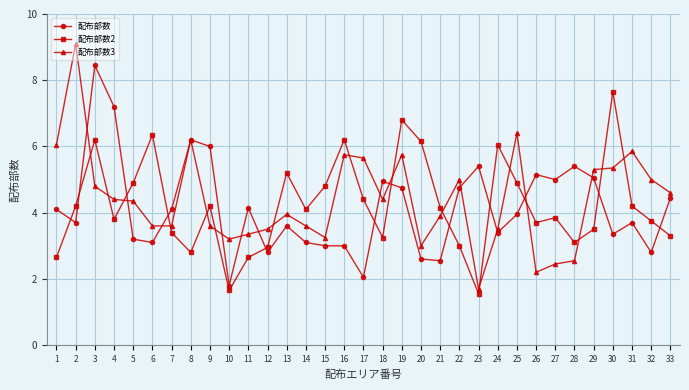

How many lines are shown in the chart?

3